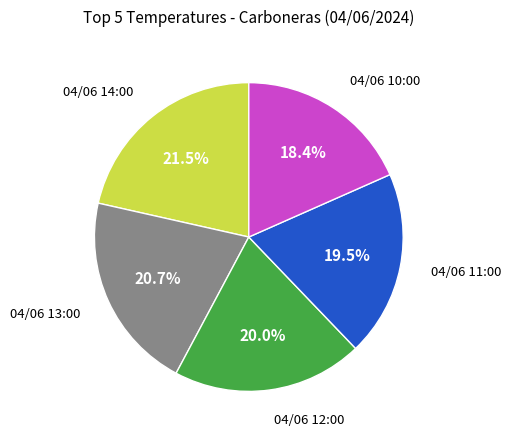

Is there a majority slice in this chart?

No